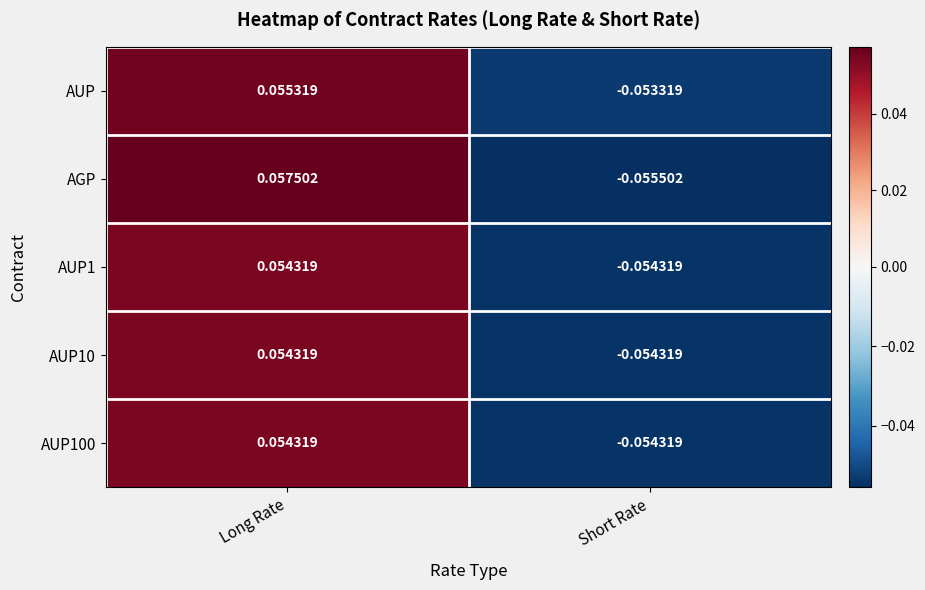

Is the value of AGP at Long Rate greater than the value of AUP at Short Rate?

Yes